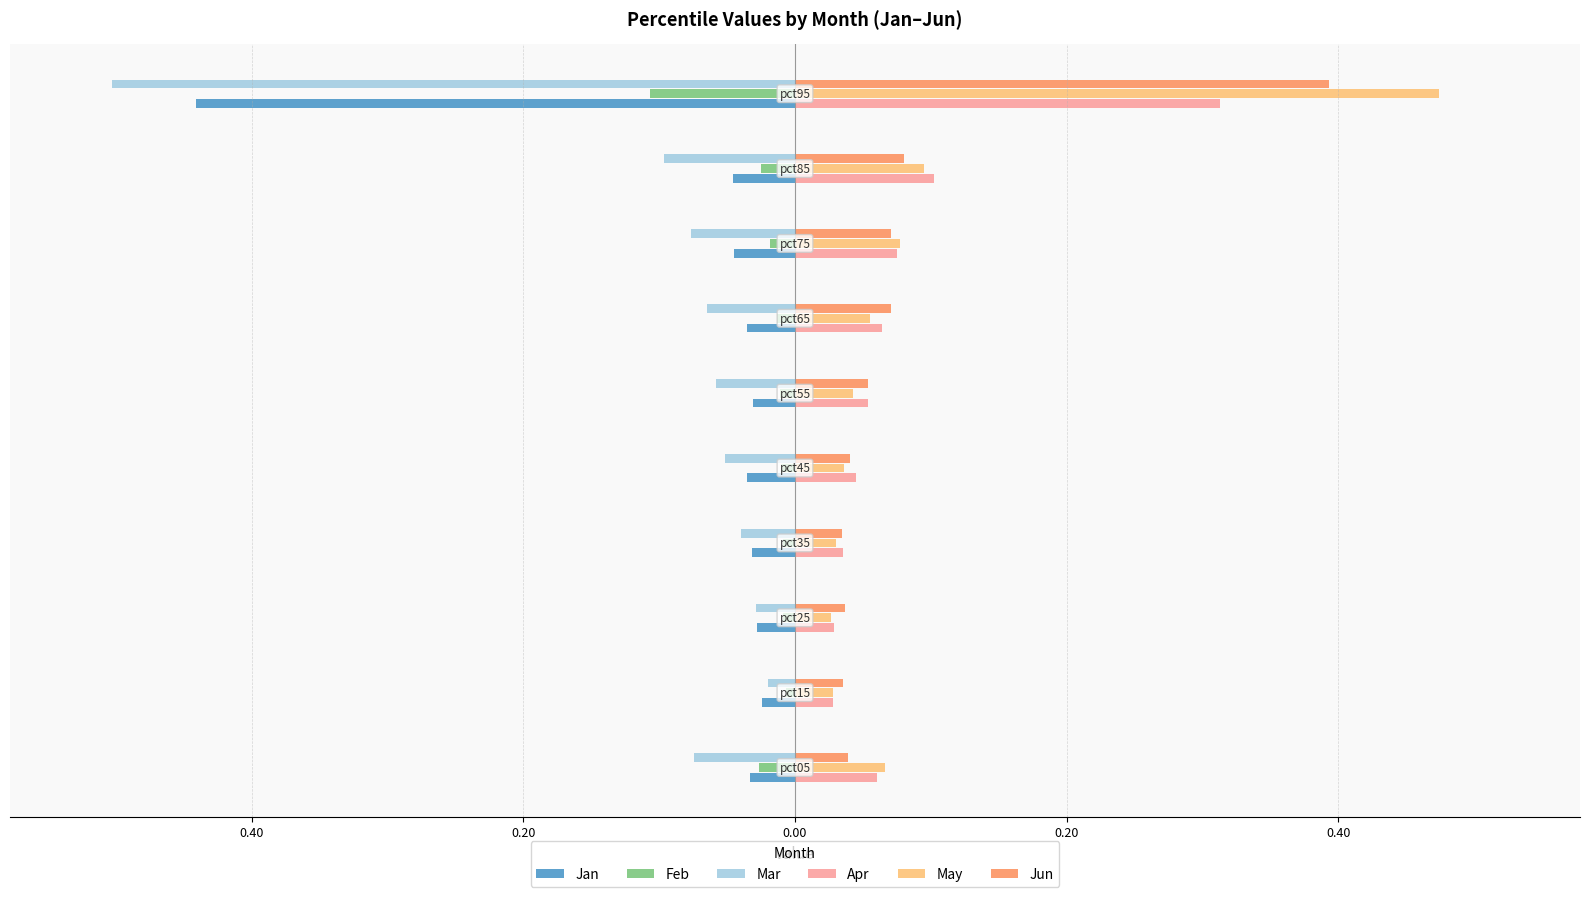

What are all the series names shown in the legend?

Jan, Feb, Mar, Apr, May, Jun